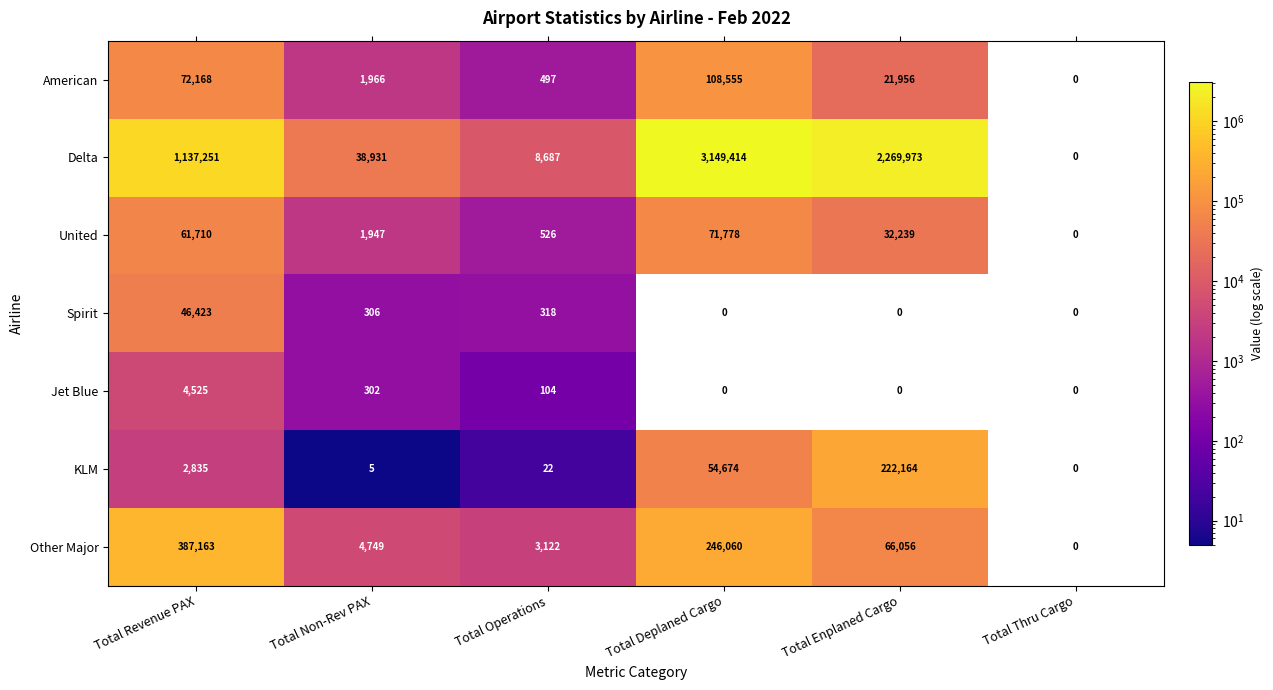

At which label is Jet Blue closest to 2262?

Total Non-Rev PAX